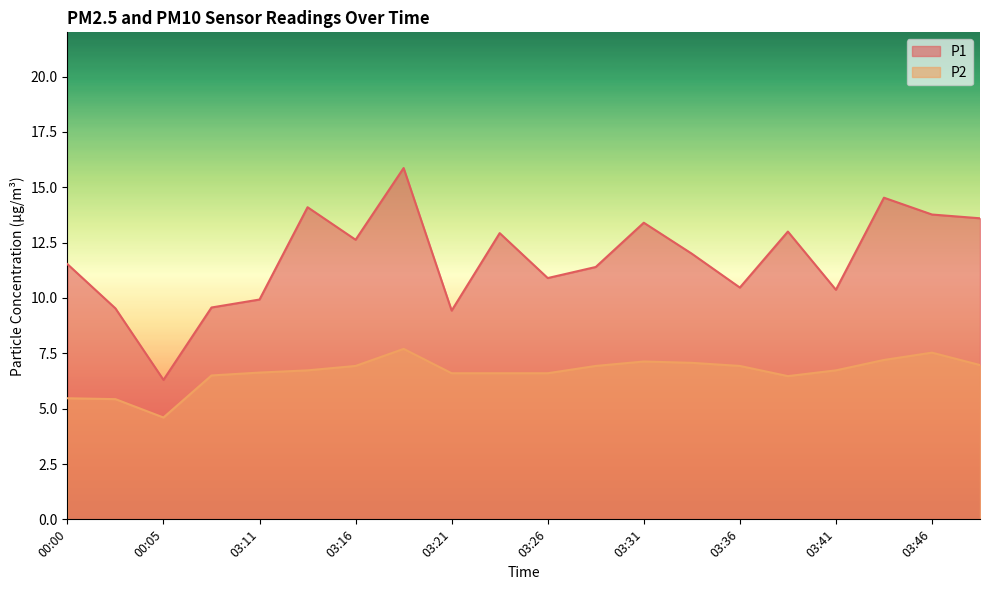

Which category has the highest value across all series?

03:18